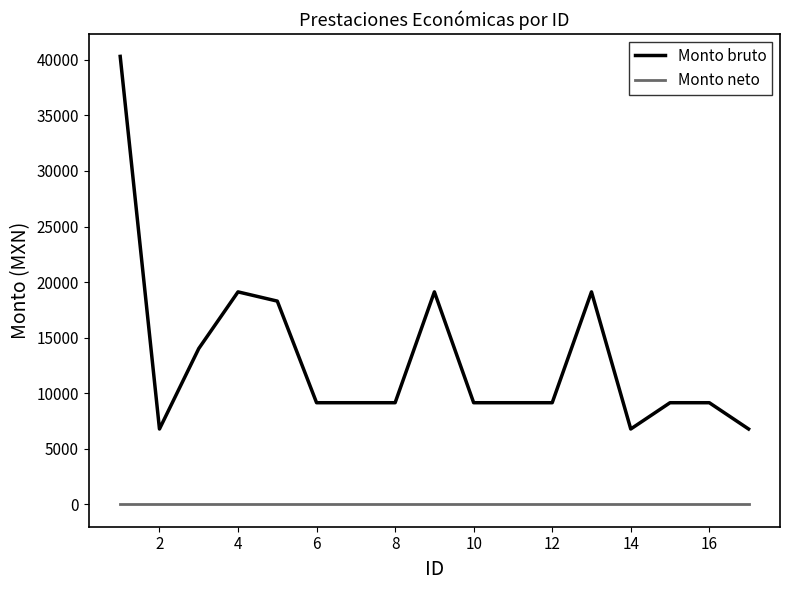

Which series has the largest total across all categories?

Monto bruto